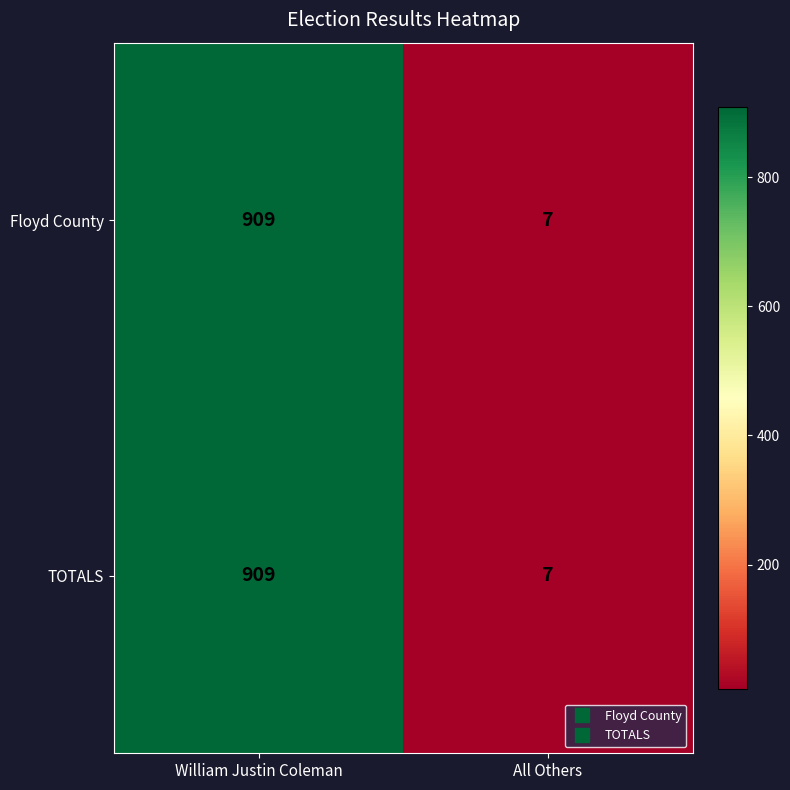

At which category is the sum across all series the highest?

William Justin Coleman